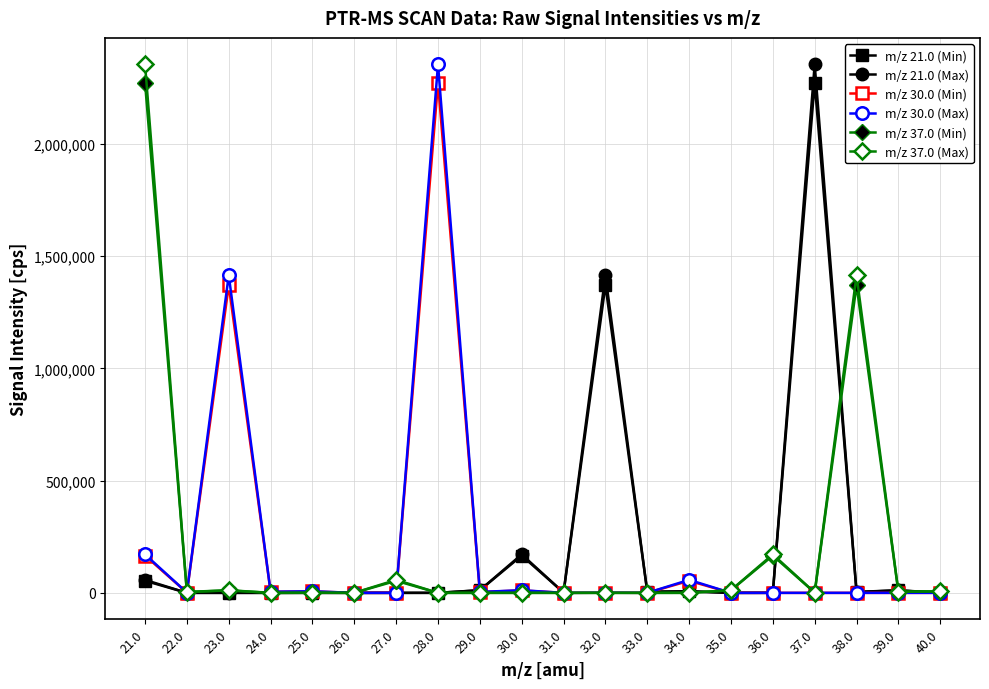

True or false: m/z 21.0 (Min) and m/z 30.0 (Max) cross at least once.

True